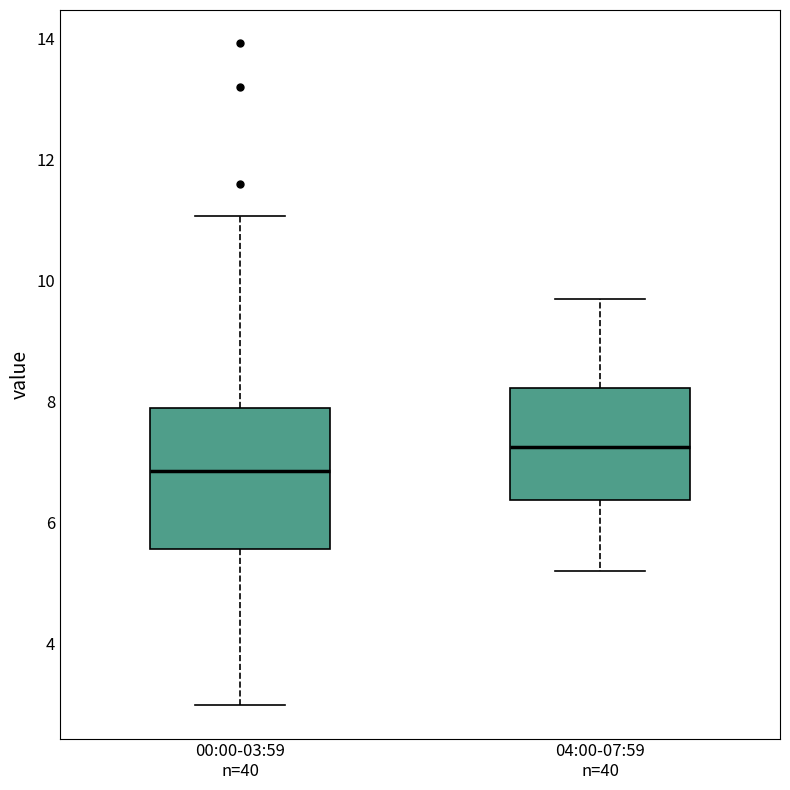

Comparing the boxes themselves (not the whiskers), which one is the tallest?

00:00-03:59 n=40